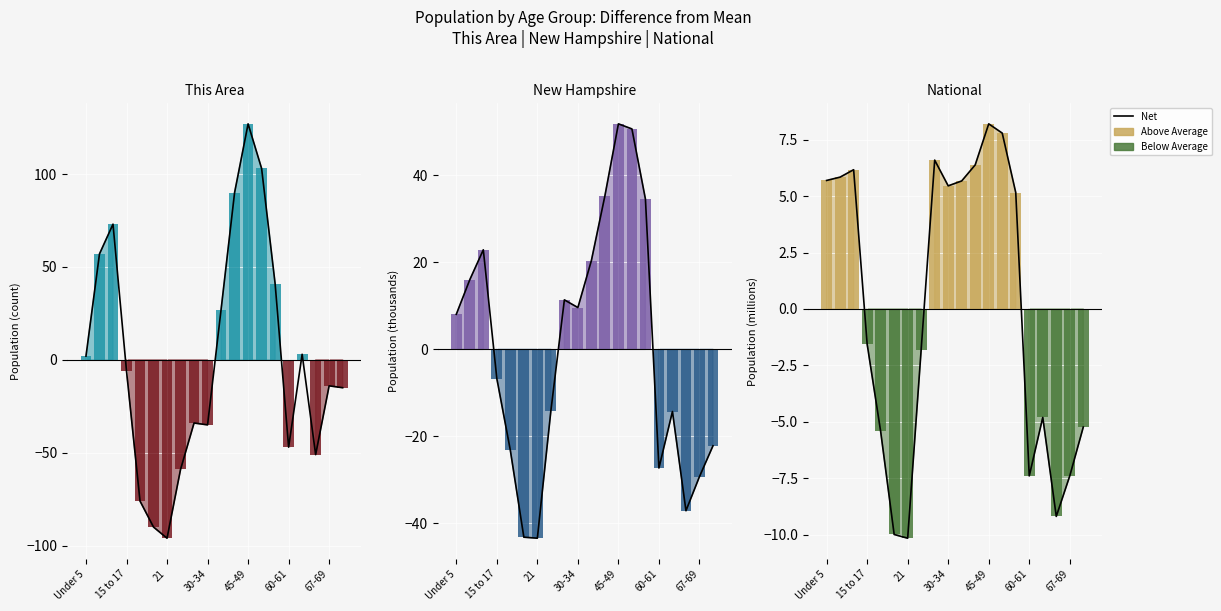

What is the difference between the maximum and minimum values in the This Area series?

223.0